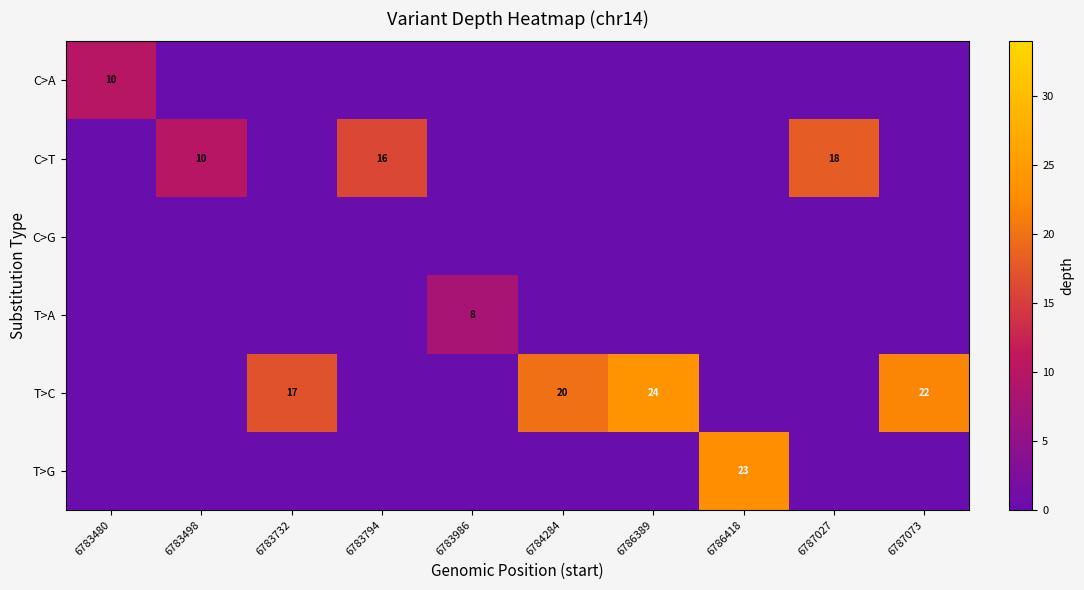

True or false: T>C has a value of 7 at 6786389.

False